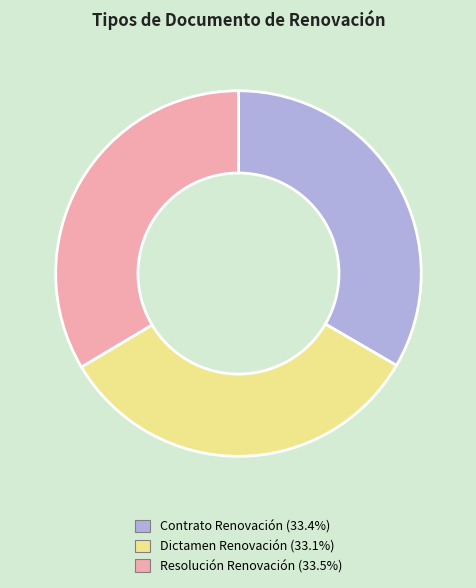

Is there any slice that represents more than half of the pie?

No